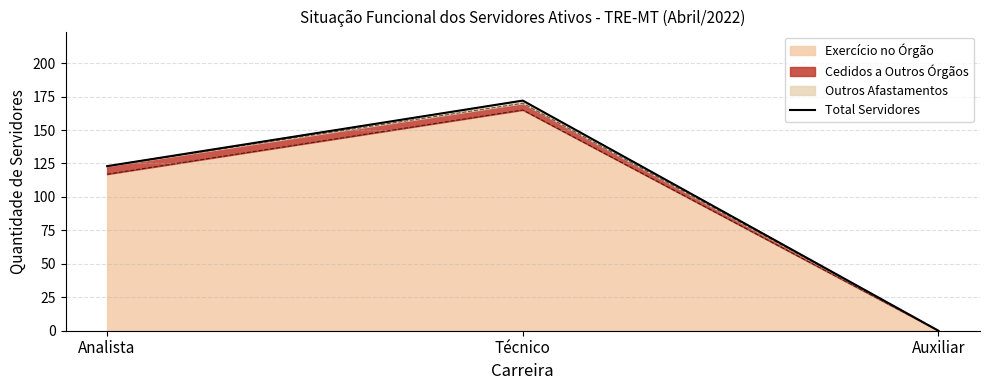

What is the greatest value displayed?

172